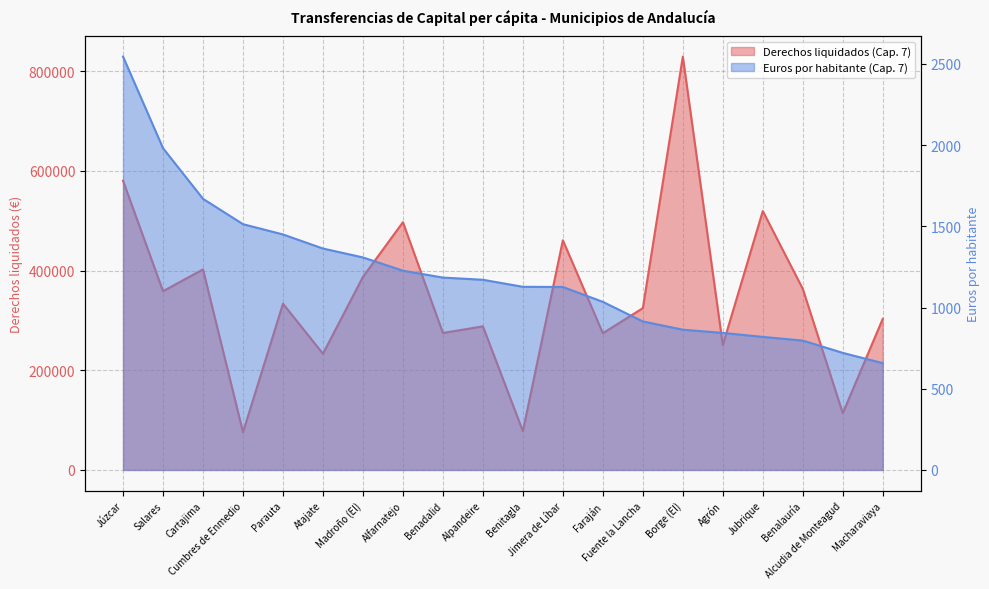

Which category has the highest value in the Derechos liquidados (Cap. 7) series?

Borge (El)